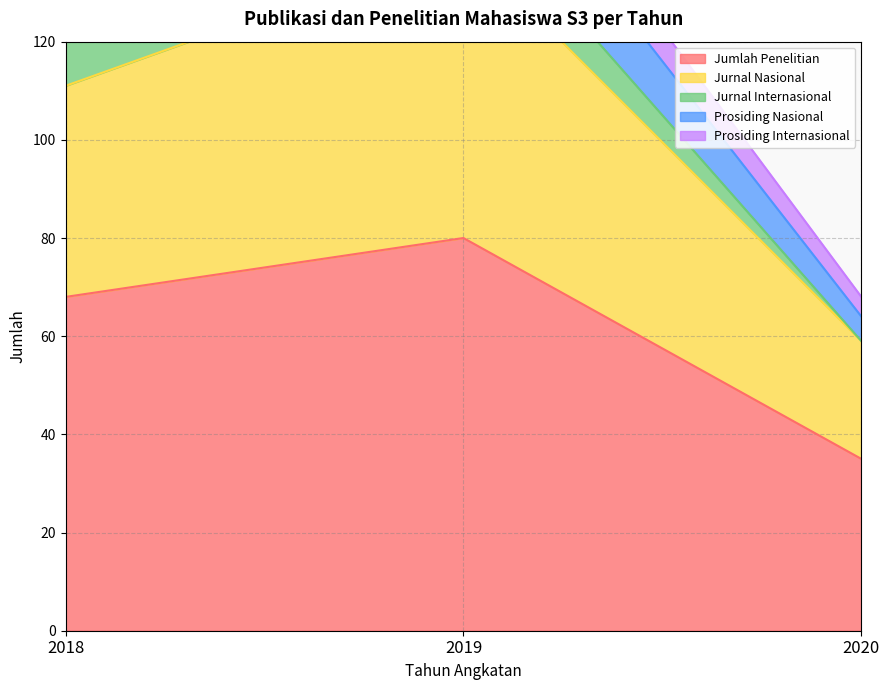

Reading left to right, list all the values displayed in this chart.

Jumlah Penelitian: 68	80	35
Jurnal Nasional: 43	60	24
Jurnal Internasional: 12	11	0
Prosiding Nasional: 20	17	5
Prosiding Internasional: 5	9	4